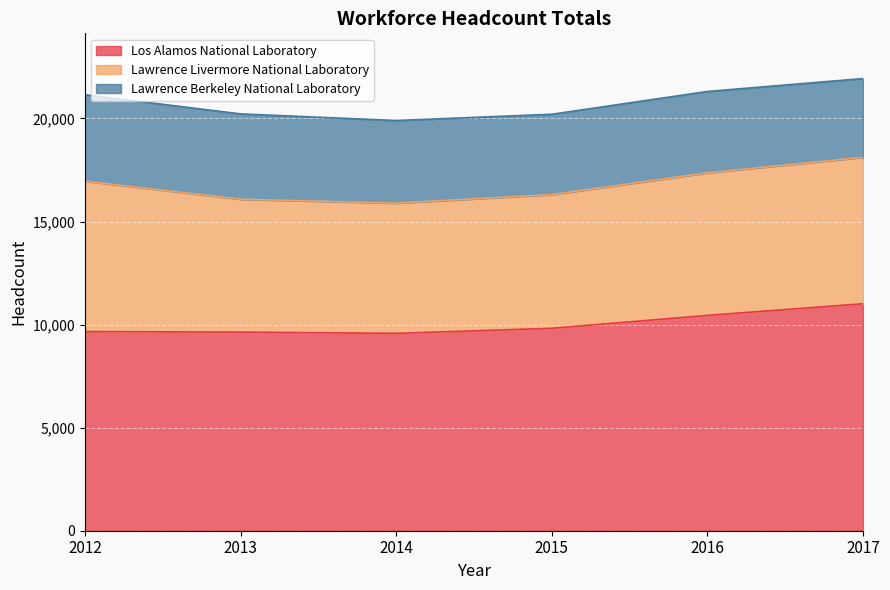

Between 2012 and 2013, which series saw the biggest shift?

Lawrence Livermore National Laboratory